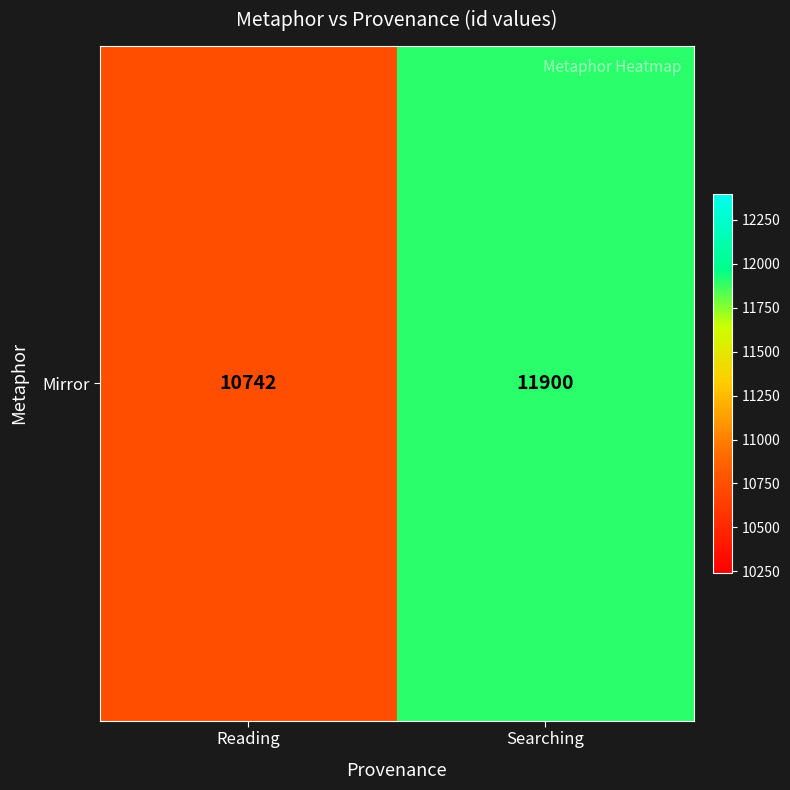

At which label is the value closest to 11321?

Reading